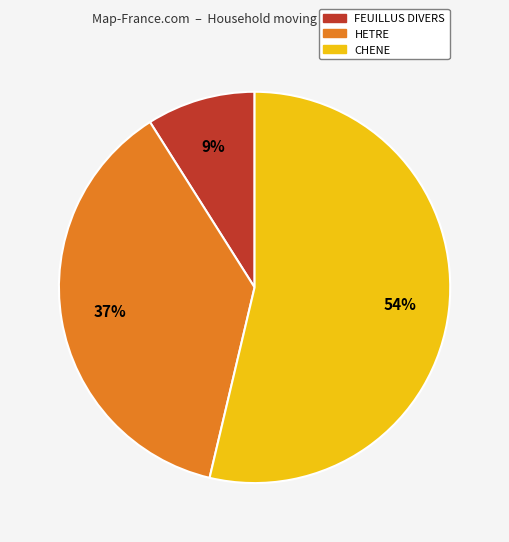

To the nearest percent, what is the difference between the largest and smallest slice percentages?

45%